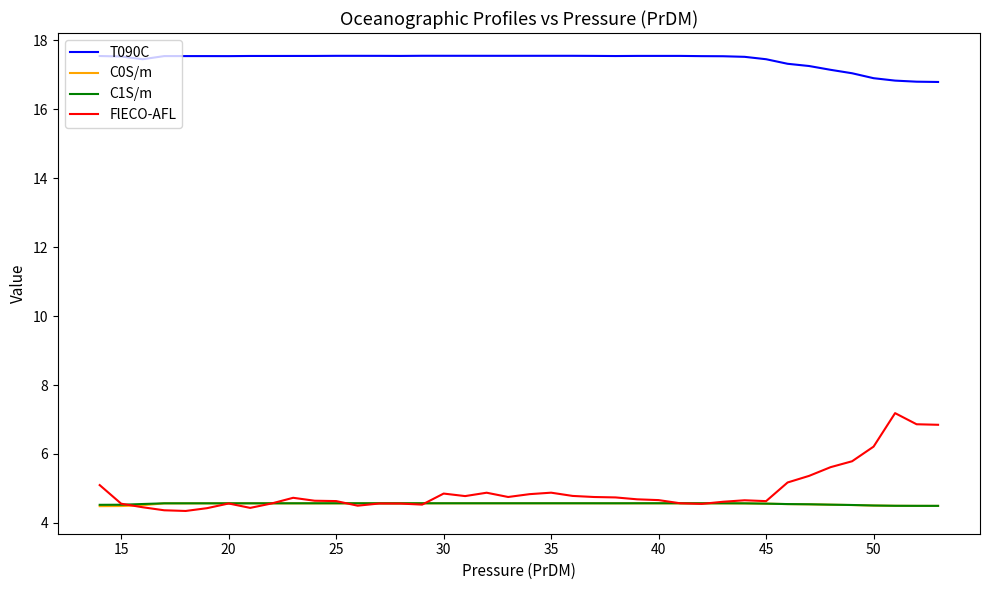

What is the smallest value displayed?

4.3